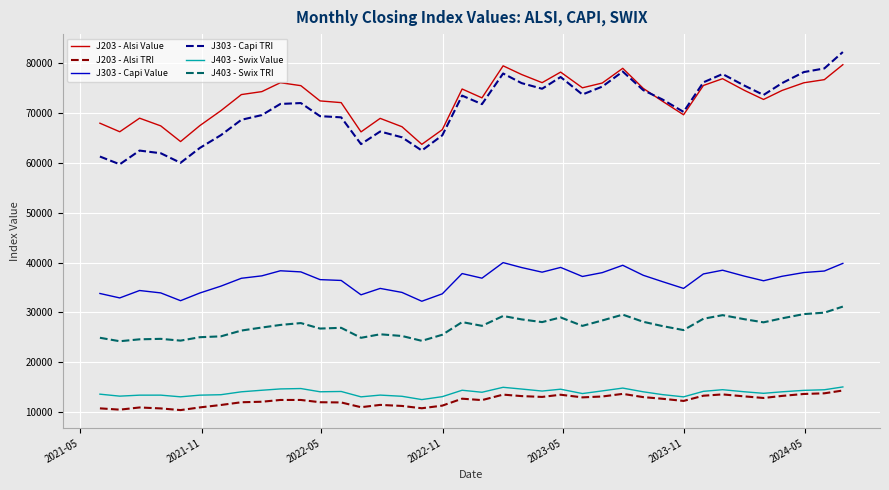

True or false: J303 - Capi Value and J403 - Swix TRI cross at least once.

False